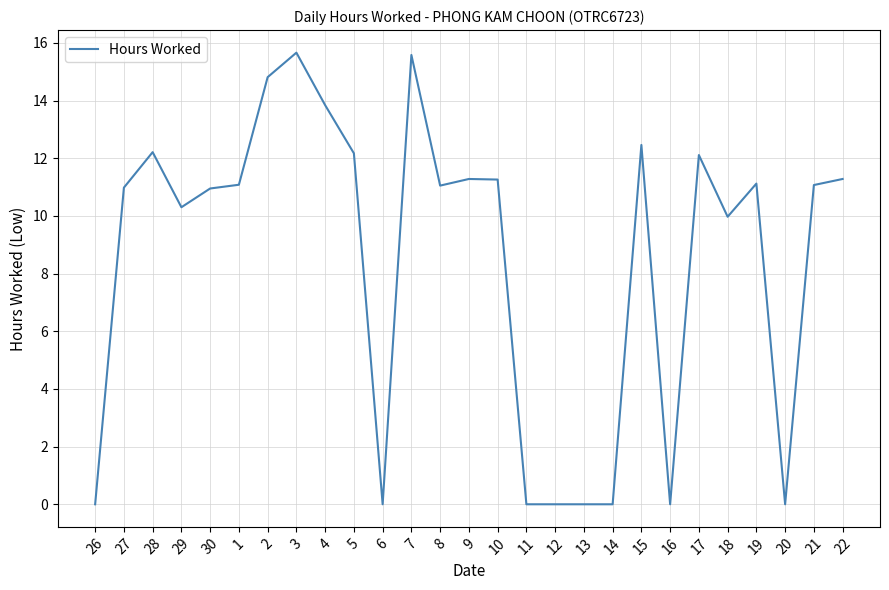

What position from the left is 18?

23